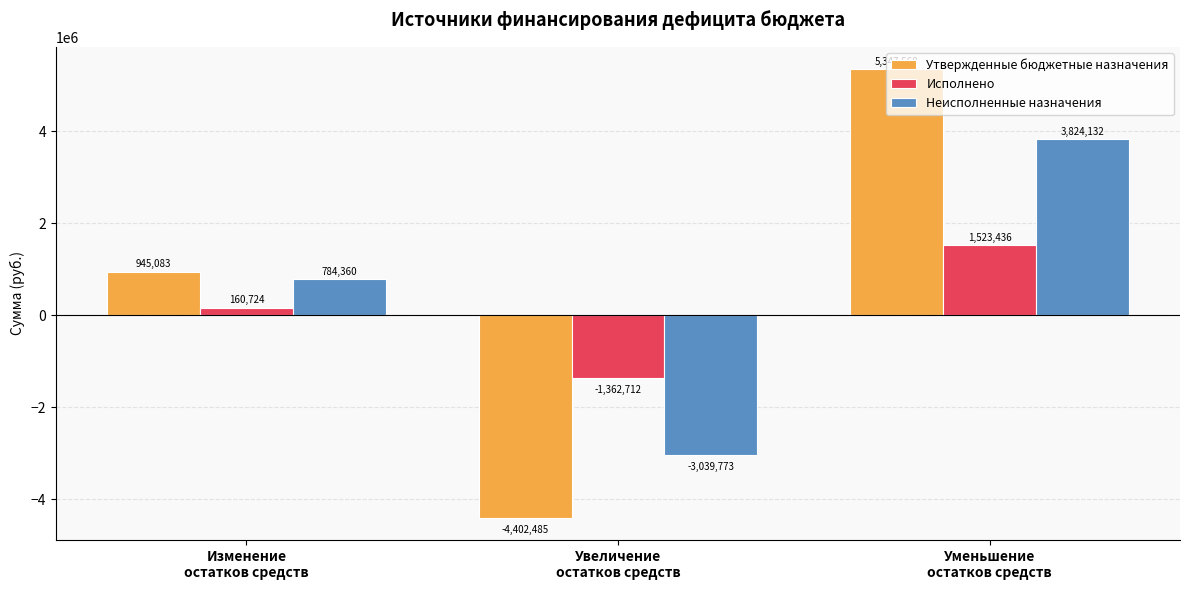

What is the average value of the Утвержденные бюджетные назначения series?

630055.6